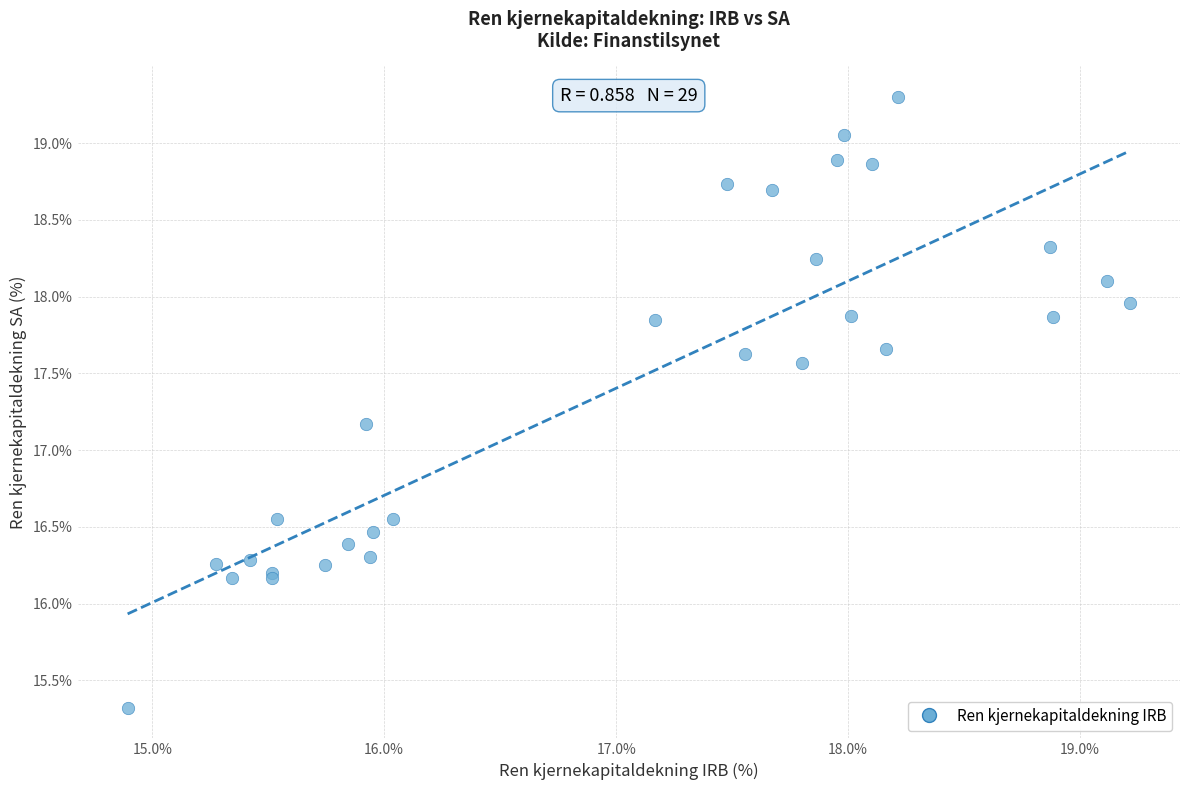

What Y value in the scatter plot is closest to 17?

17.2